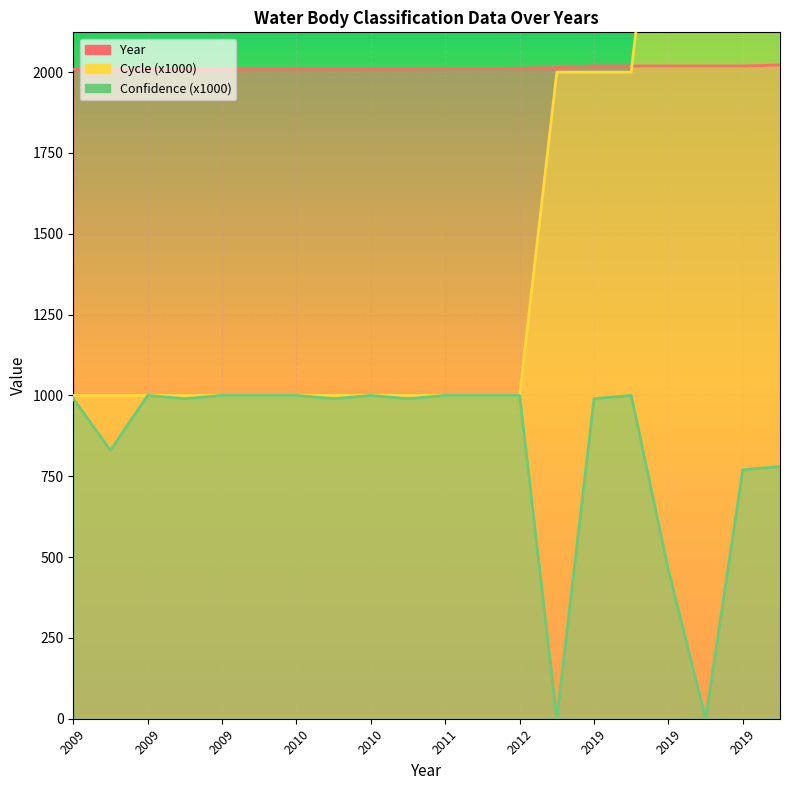

What is the maximum value for Year?

2022